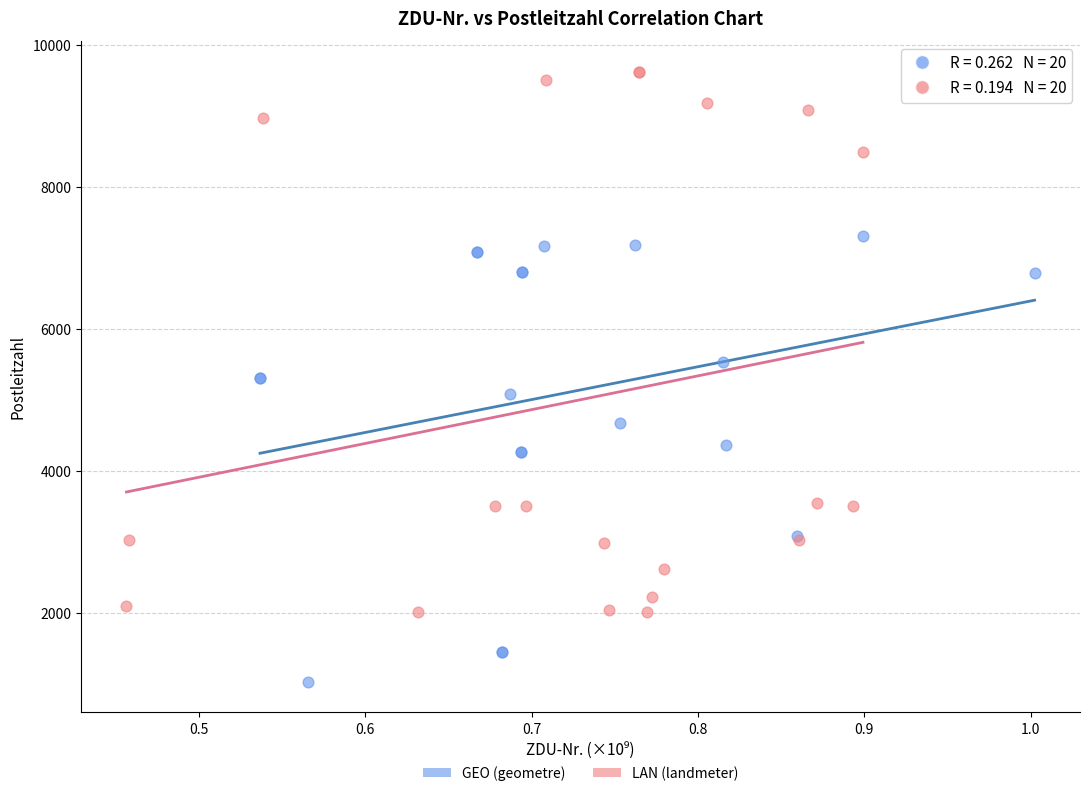

Which series has the widest spread of Y values?

LAN (landmeter)